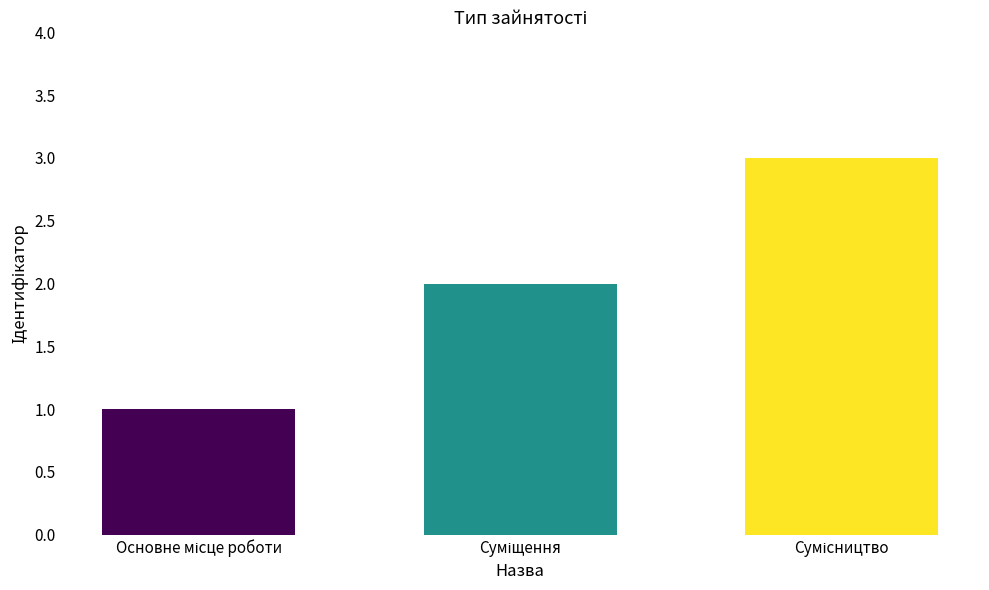

What is the greatest value displayed?

3